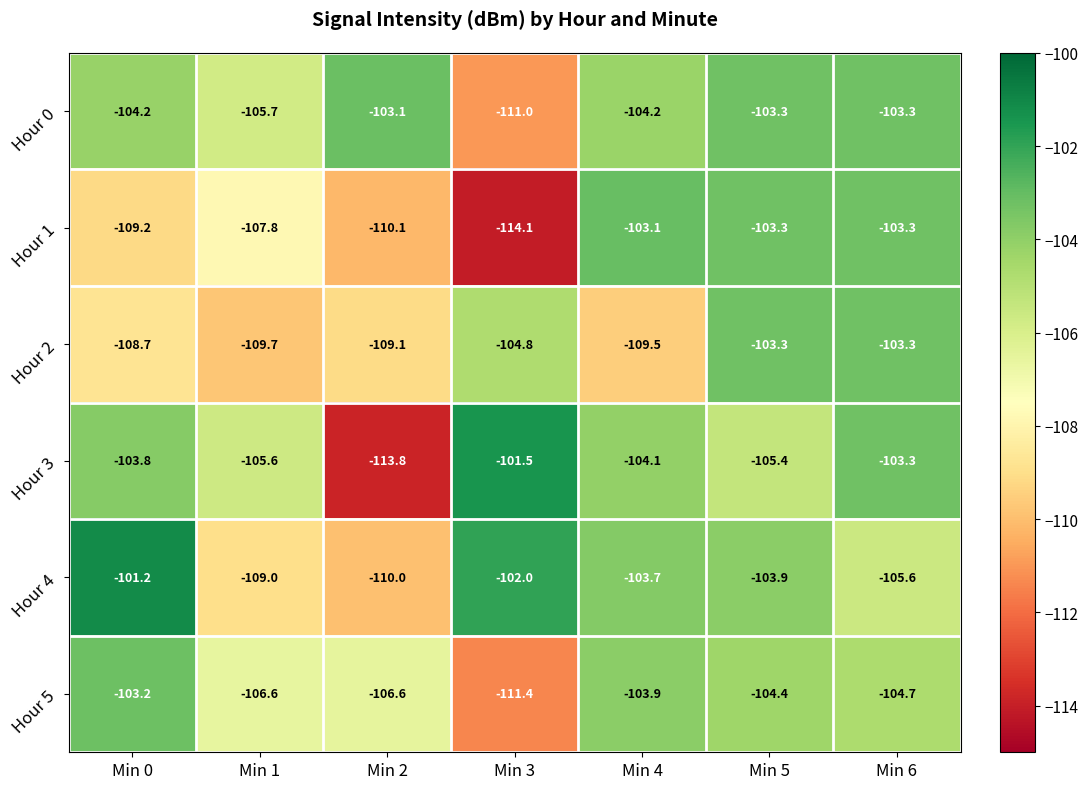

What is the approximate value of Hour 2 at Min 5?

-103.3